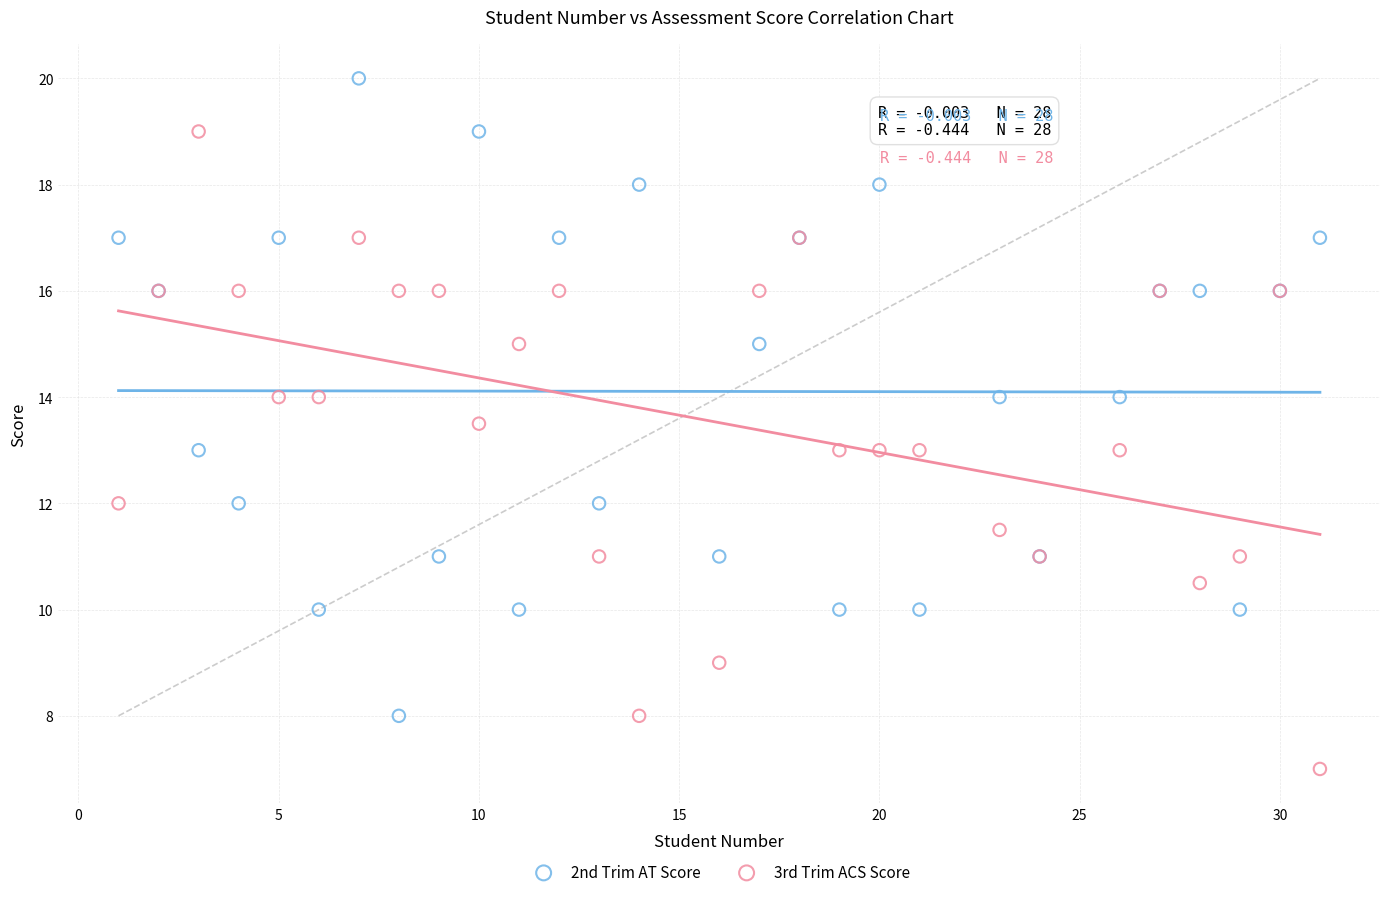

Which series contains the highest Y value?

2nd Trim AT Score